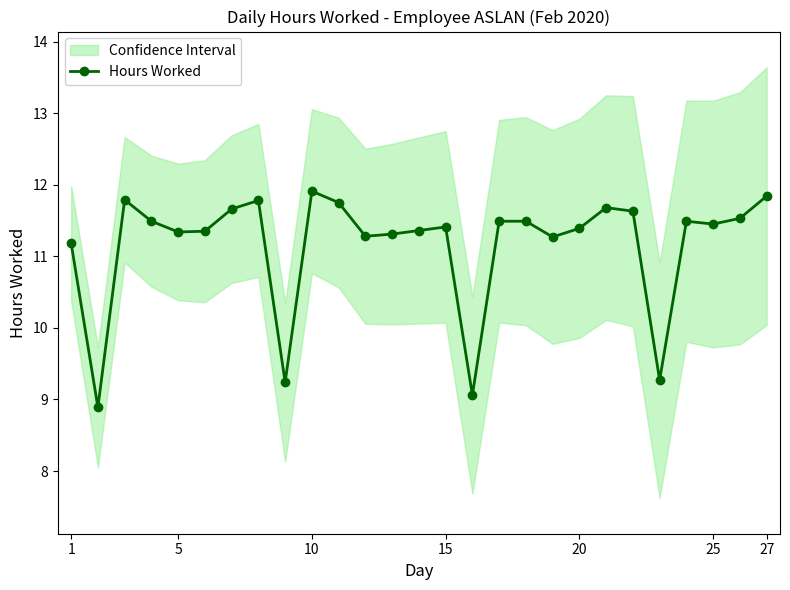

What is the average value?

11.2